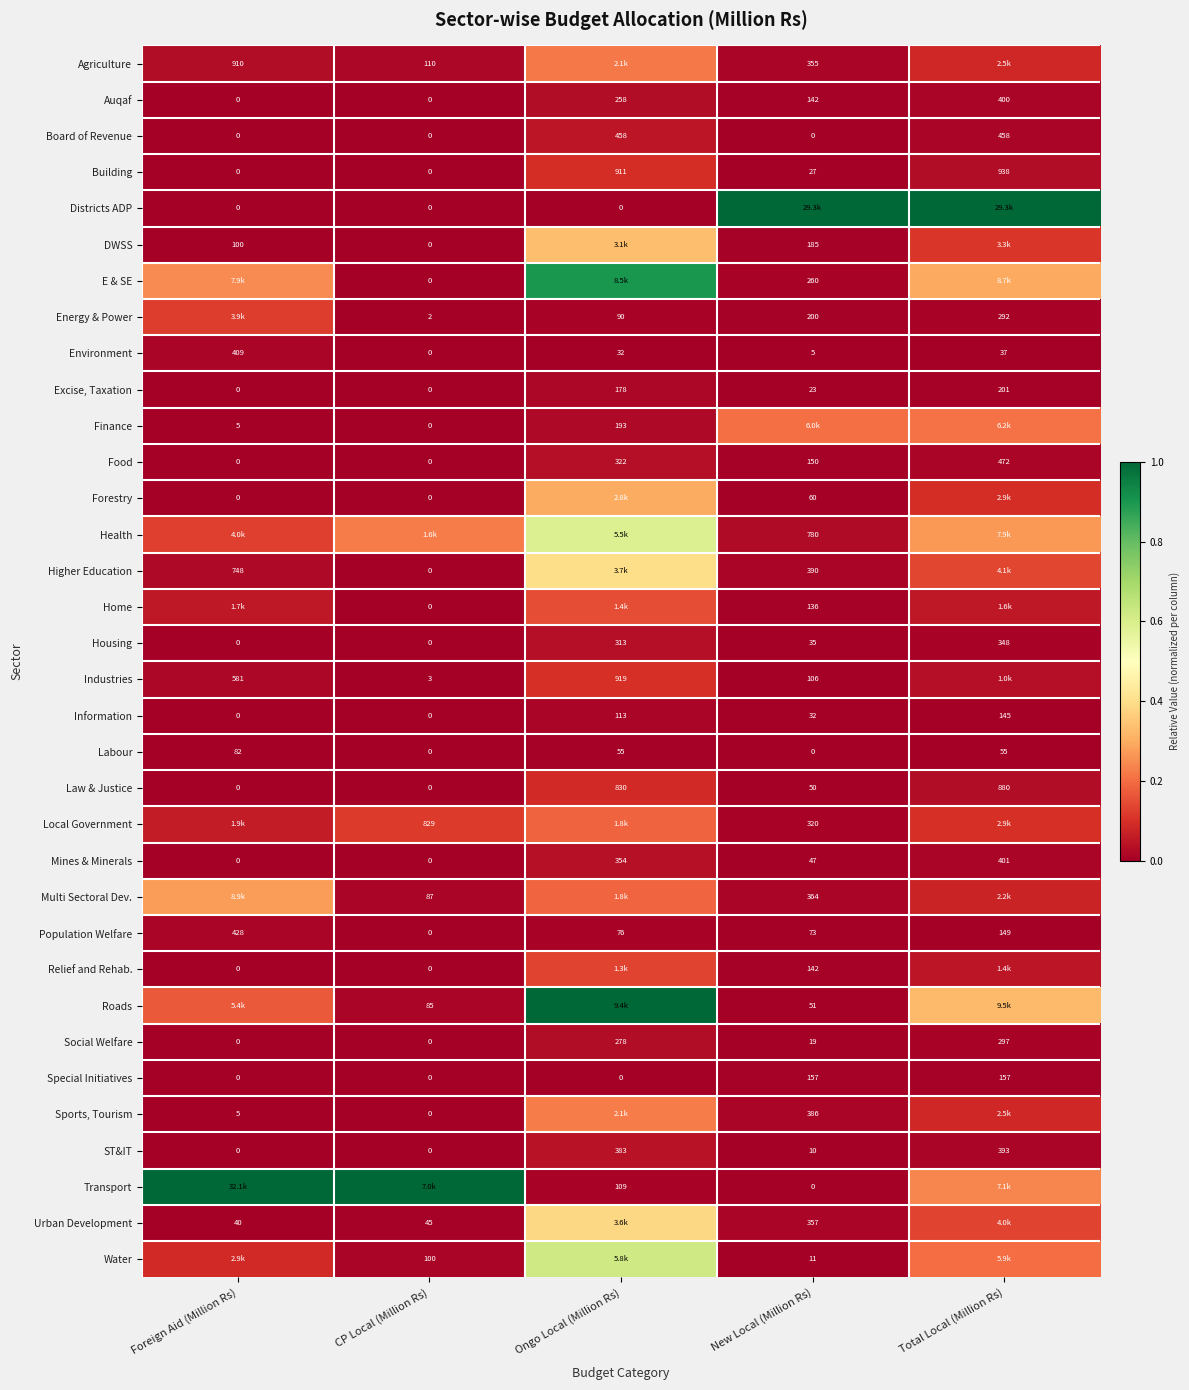

Which category has the highest value in the Housing series?

Total Local (Million Rs)